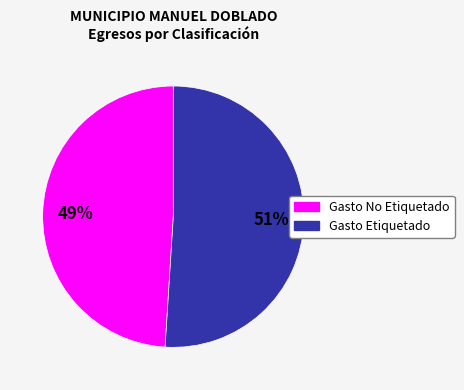

How many segments does this pie chart have?

2